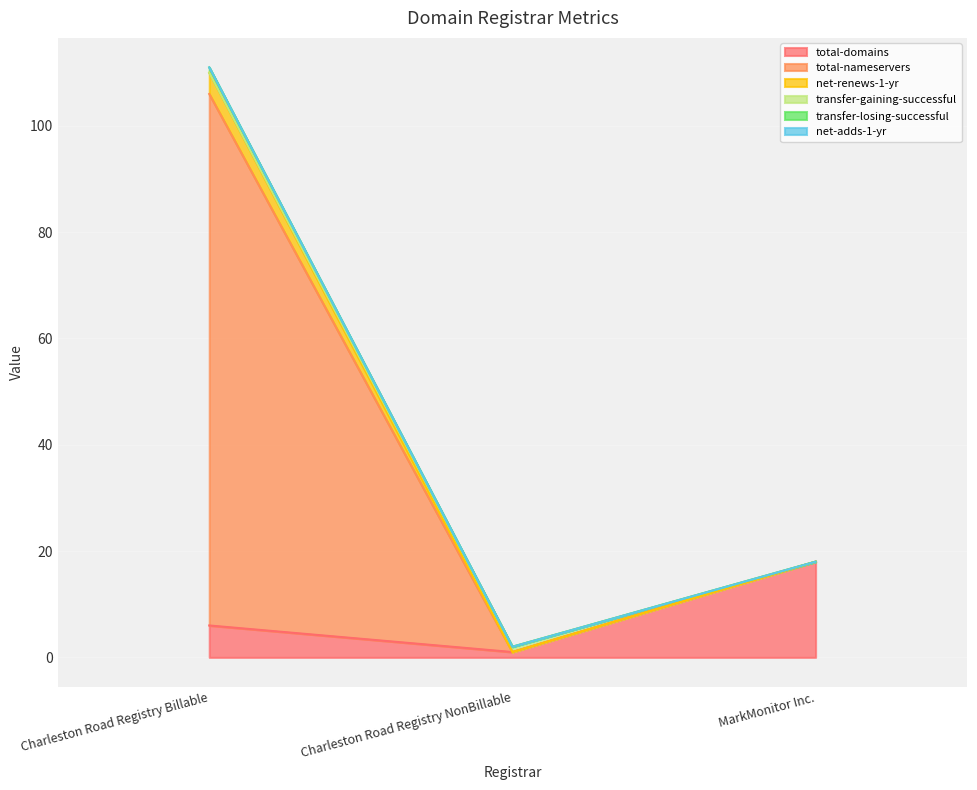

What is the label of the 2nd point from the right?

Charleston Road Registry NonBillable